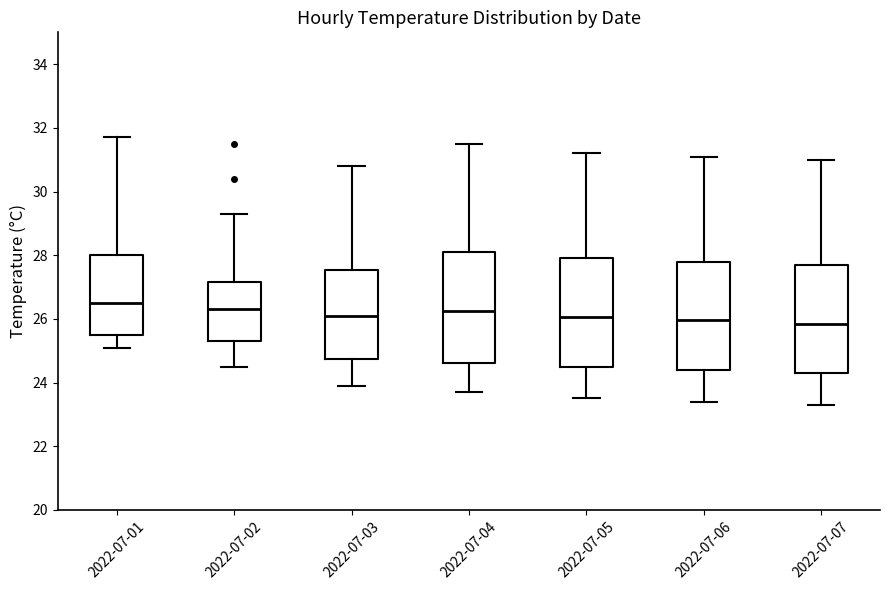

Reading left to right, read every box against the y-axis: the position of its median line, the range the box covers, and the ends of its whiskers. The values are not printed on the chart, so give them approximately, as read against the axis.

2022-07-01: median 26.6, box 25.6 to 28.0, whiskers 25.2 to 31.8
2022-07-02: median 26.4, box 25.4 to 27.2, whiskers 24.6 to 29.4
2022-07-03: median 26.2, box 24.8 to 27.6, whiskers 24.0 to 30.8
2022-07-04: median 26.2, box 24.6 to 28.2, whiskers 23.8 to 31.6
2022-07-05: median 26.0, box 24.6 to 28.0, whiskers 23.6 to 31.2
2022-07-06: median 26.0, box 24.4 to 27.8, whiskers 23.4 to 31.2
2022-07-07: median 25.8, box 24.4 to 27.8, whiskers 23.4 to 31.0